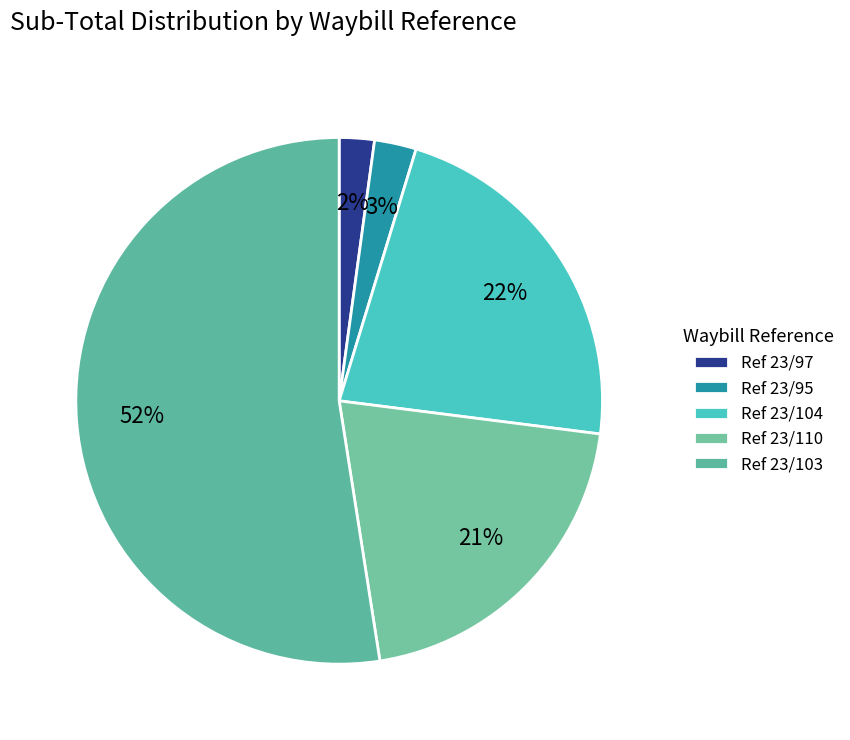

How many segments does this pie chart have?

5